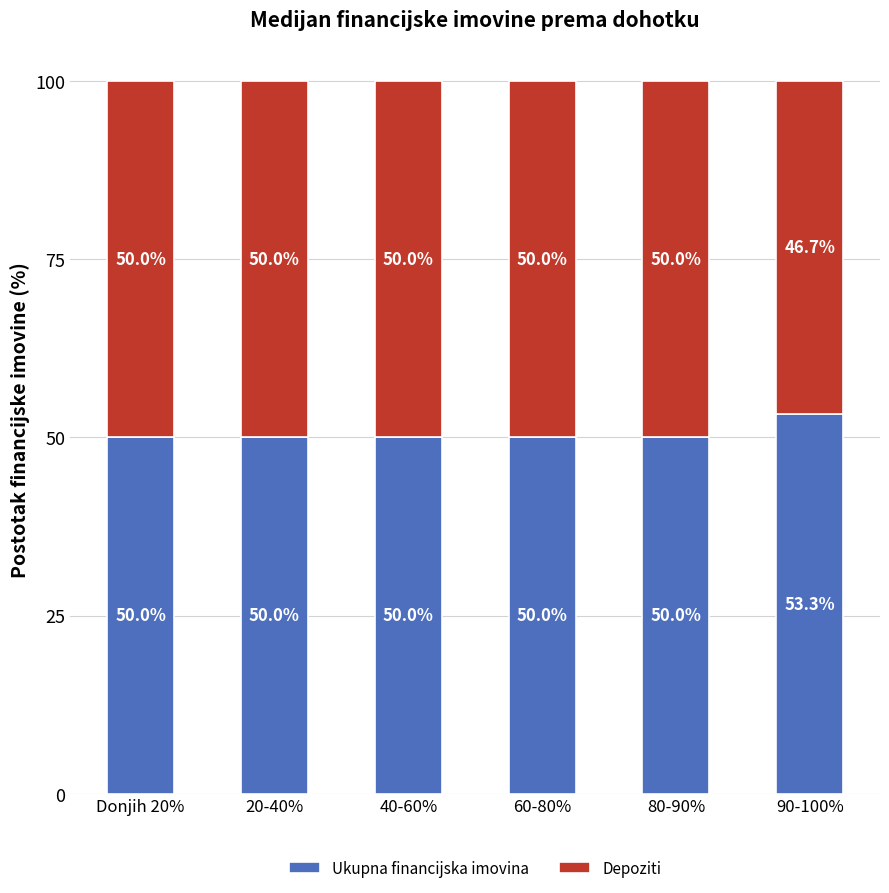

What are all the series names shown in the legend?

Ukupna financijska imovina, Depoziti